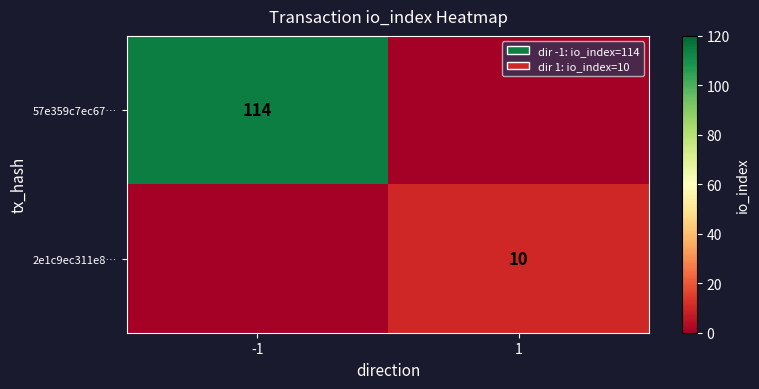

What is the total value across all series at -1?

114